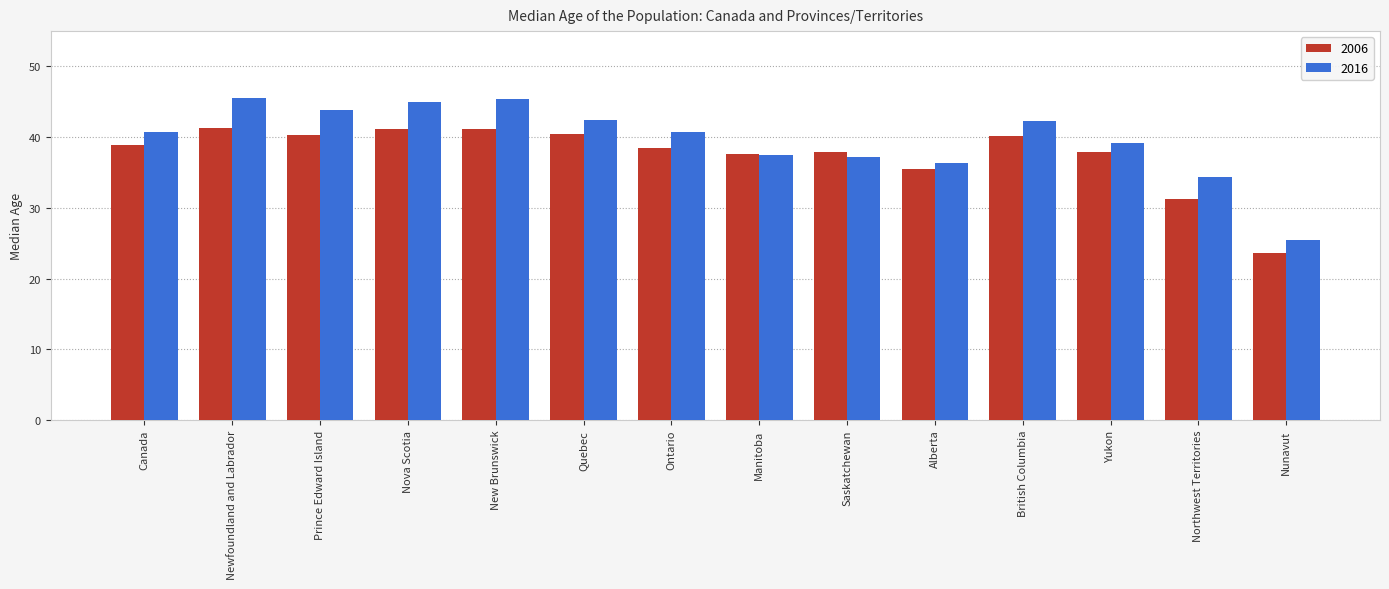

At which label does 2006 reach its minimum?

Nunavut